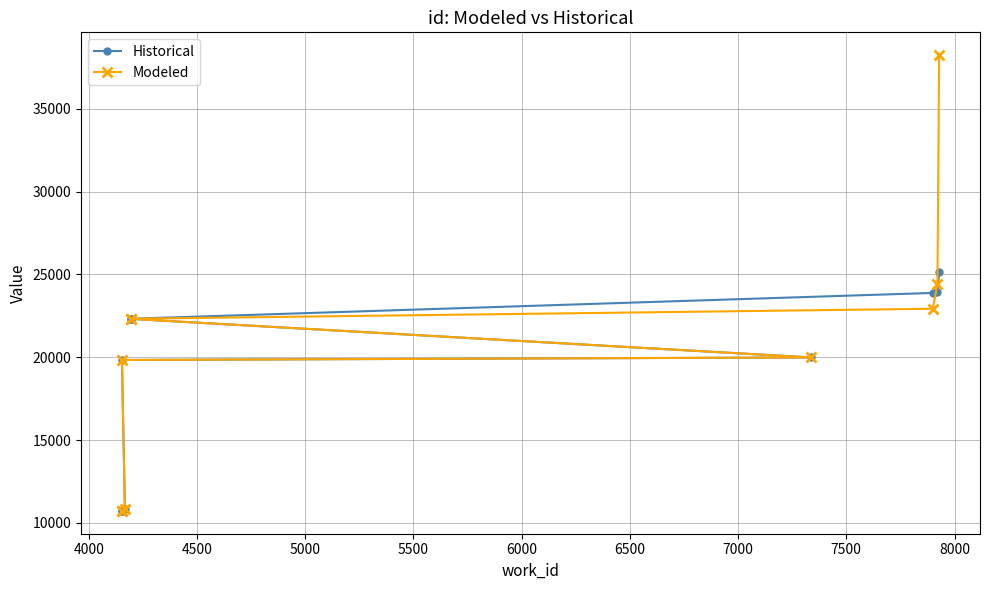

What is the minimum value shown in the chart?

10720.0